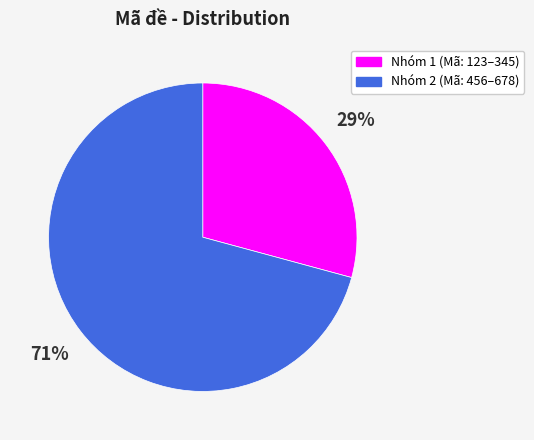

Is there any slice that represents more than half of the pie?

Yes